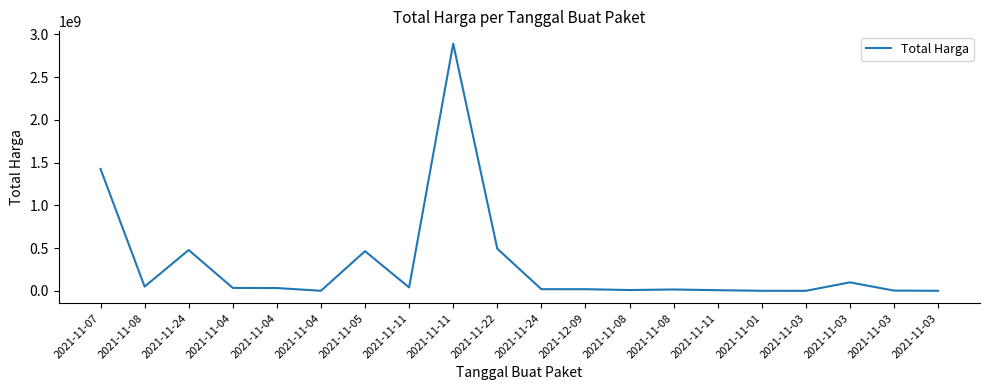

Is this an area chart (filled region under the line)?

No